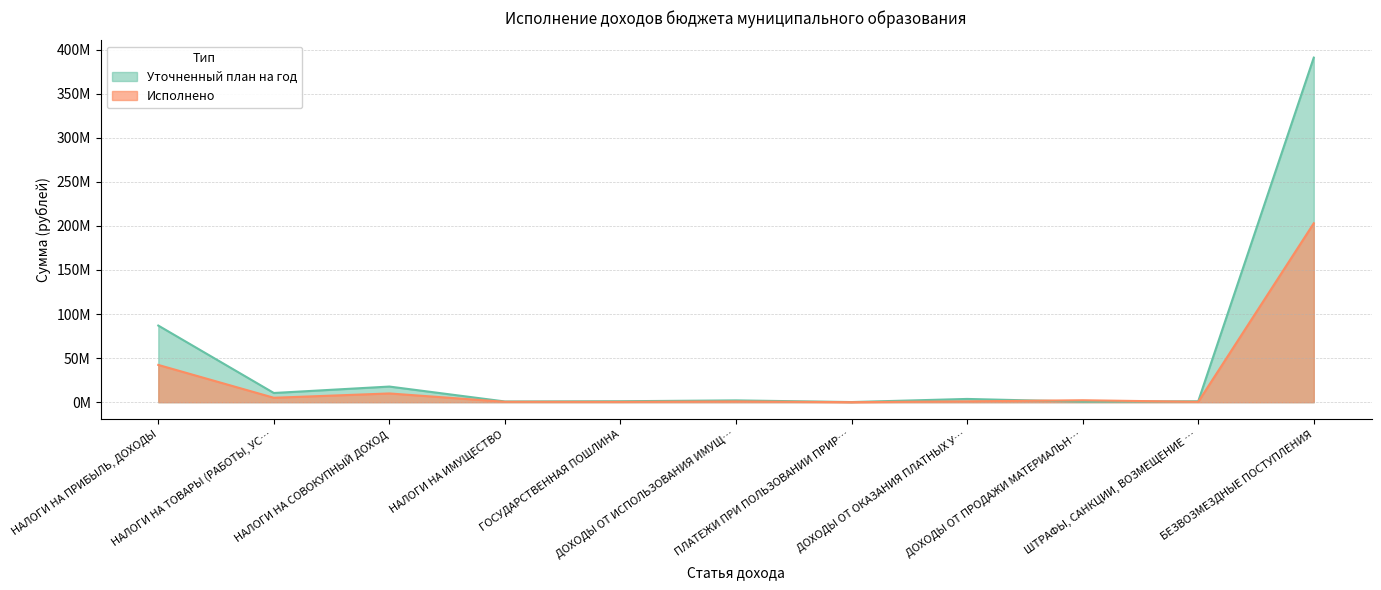

What is the minimum value shown in the chart?

33901.7